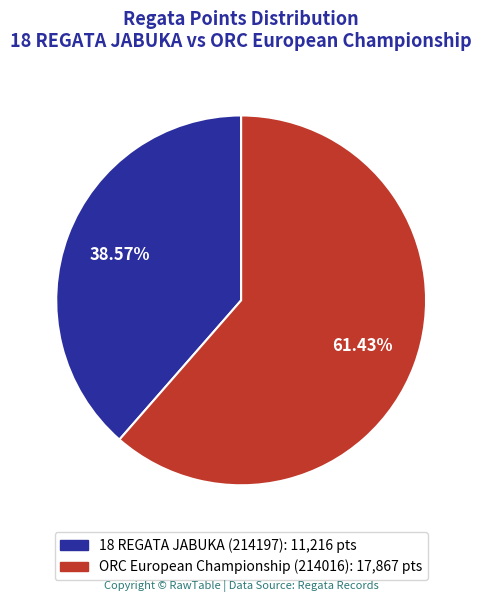

Approximately how many times larger is the value at 18 REGATA JABUKA (214197) compared to ORC European Championship (214016)?

0.6